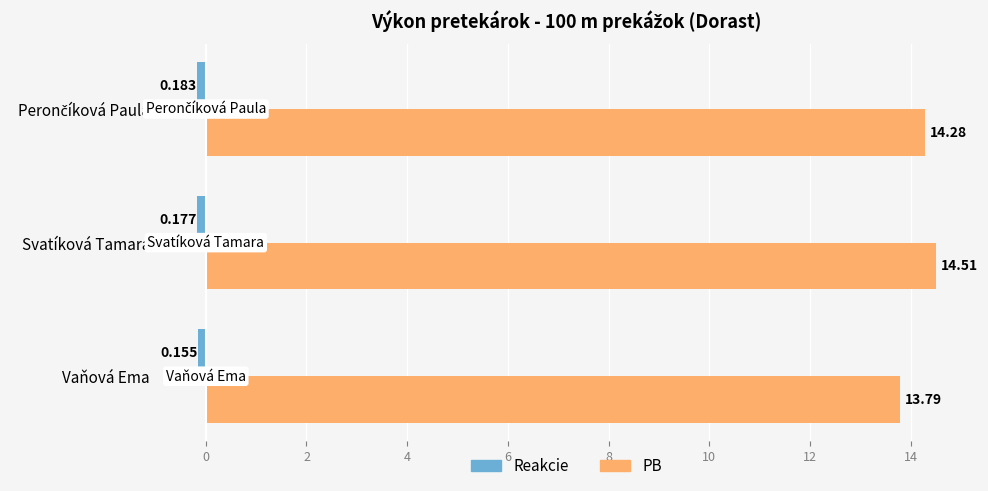

Which series has the largest range (max minus min)?

PB